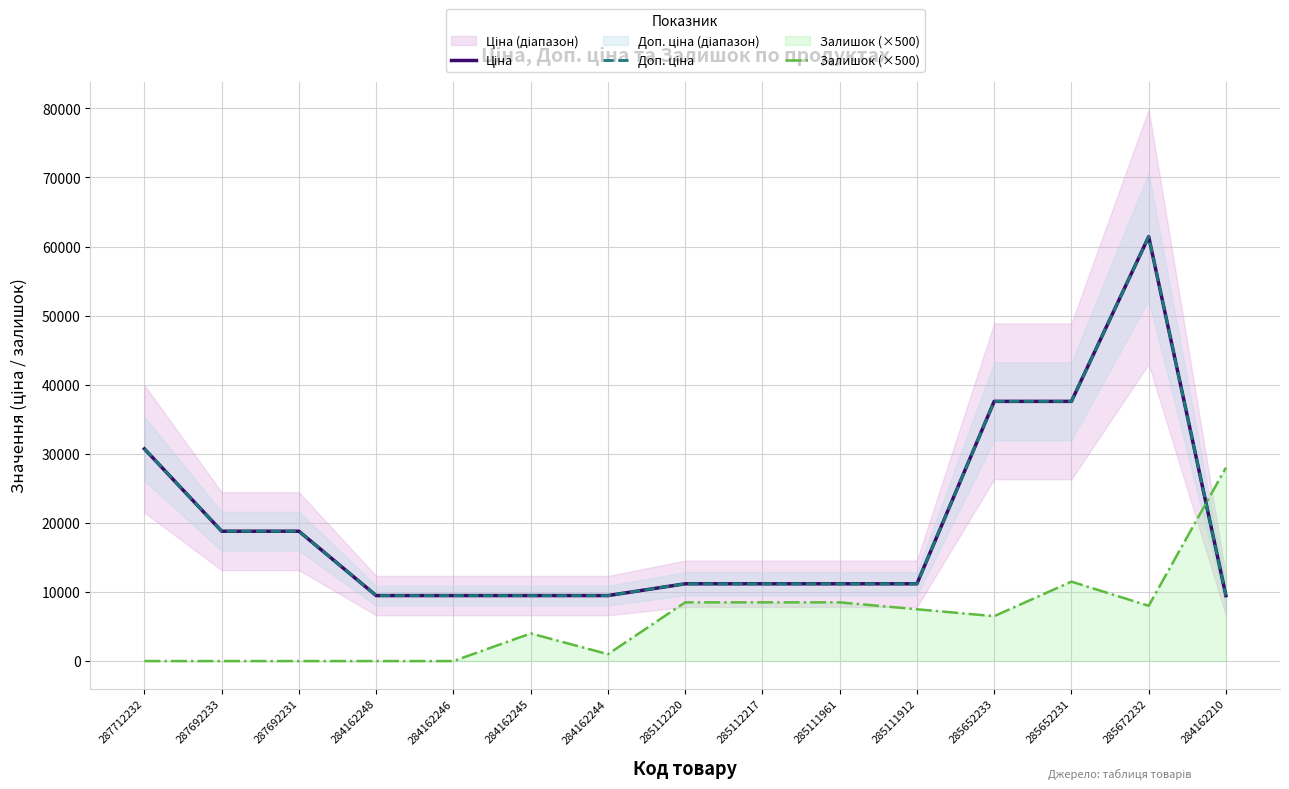

Reading left to right, transcribe all the data shown in this chart.

Ціна: 287712232=30717.1	287692233=18796.8	287692231=18796.8	284162248=9480.1	284162246=9480.1	284162245=9480.1	284162244=9480.1	285112220=11188.2	285112217=11188.2	285111961=11188.2	285111912=11188.2	285652233=37593.6	285652231=37593.6	285672232=61434.3	284162210=9480.1
Доп. ціна: 287712232=30717.1	287692233=18796.8	287692231=18796.8	284162248=9480.1	284162246=9480.1	284162245=9480.1	284162244=9480.1	285112220=11188.2	285112217=11188.2	285111961=11188.2	285111912=11188.2	285652233=37593.6	285652231=37593.6	285672232=61434.3	284162210=9480.1
Залишок (×500): 287712232=0.0	287692233=0.0	287692231=0.0	284162248=0.0	284162246=0.0	284162245=4000.0	284162244=1000.0	285112220=8500.0	285112217=8500.0	285111961=8500.0	285111912=7500.0	285652233=6500.0	285652231=11500.0	285672232=8000.0	284162210=28000.0